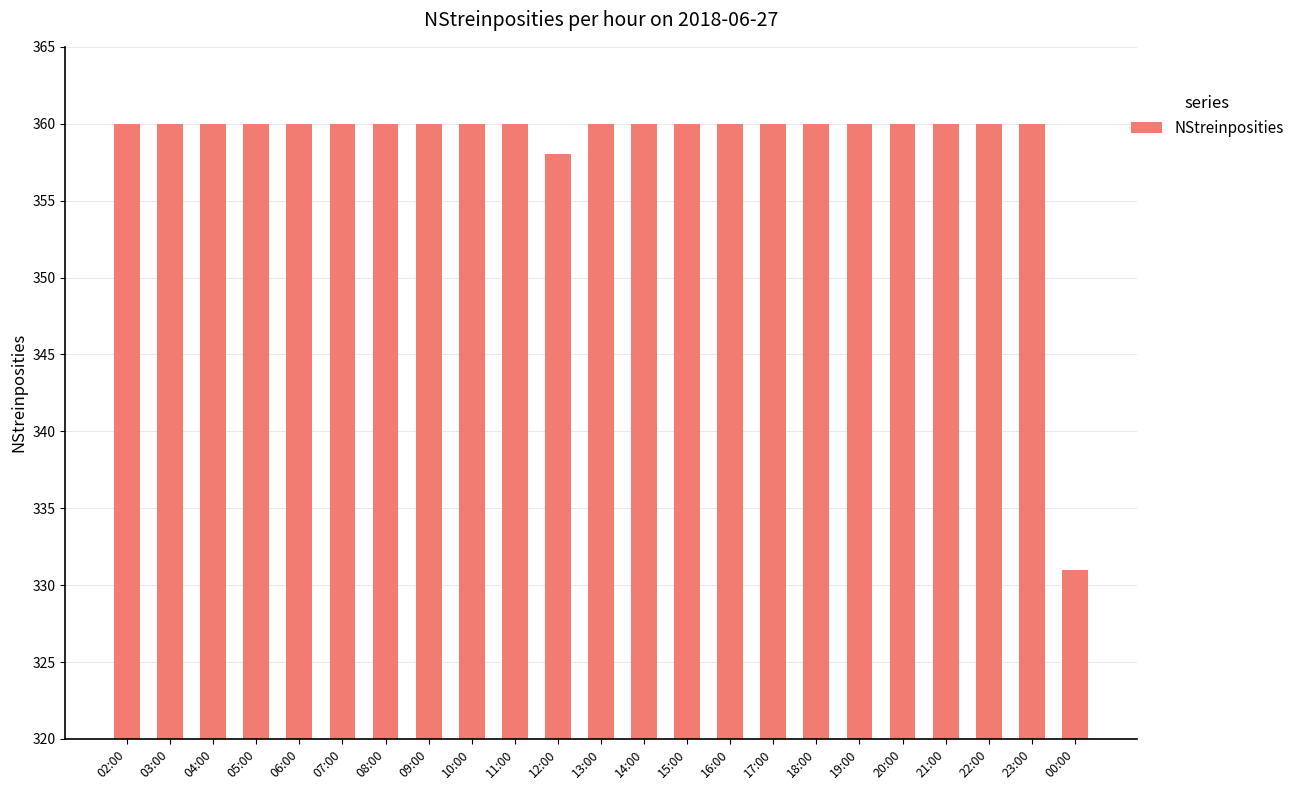

Reading right to left, transcribe all the data shown in this chart.

00:00=331	23:00=360	22:00=360	21:00=360	20:00=360	19:00=360	18:00=360	17:00=360	16:00=360	15:00=360	14:00=360	13:00=360	12:00=358	11:00=360	10:00=360	09:00=360	08:00=360	07:00=360	06:00=360	05:00=360	04:00=360	03:00=360	02:00=360